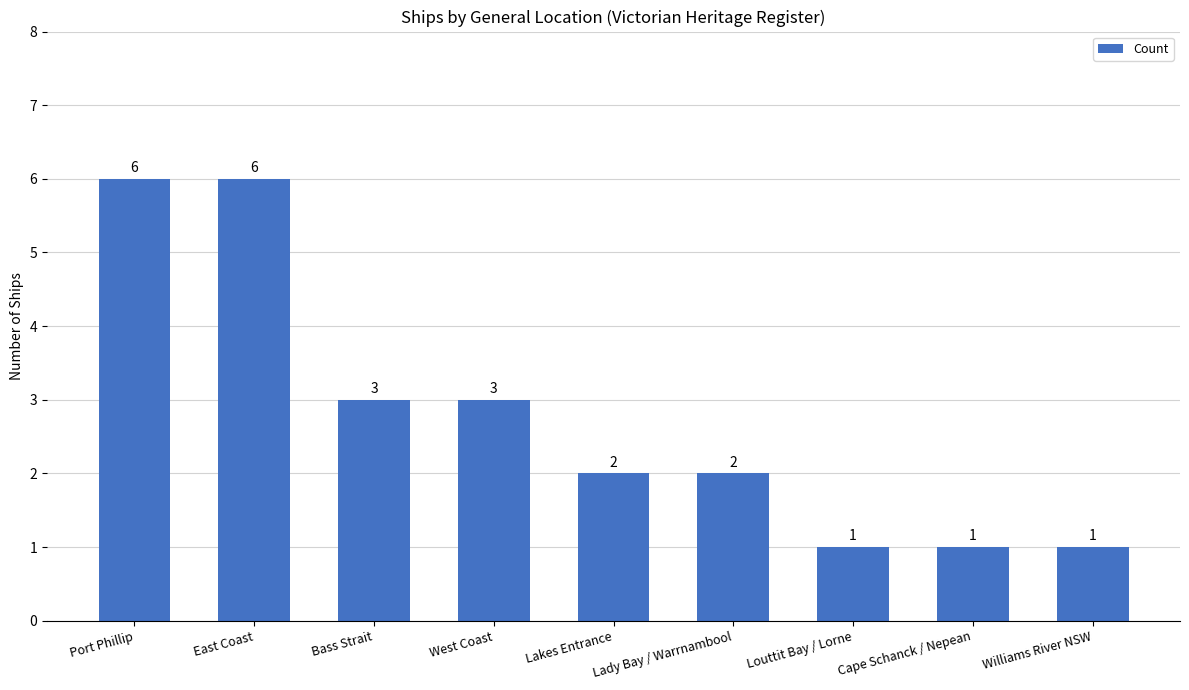

What position from the left is Williams River NSW?

9